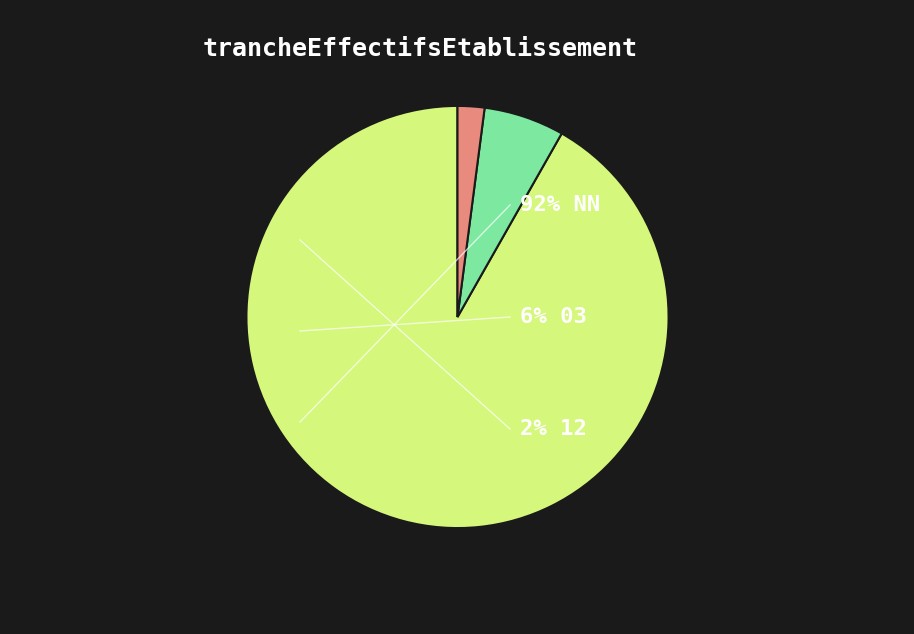

Does any single category account for the majority?

Yes